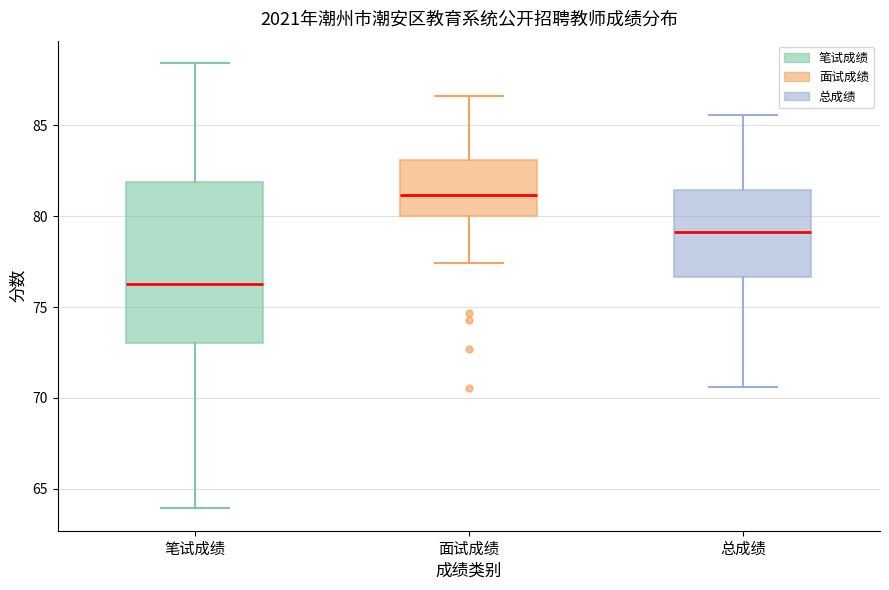

Which box is the tallest, from its lower edge to its upper edge?

笔试成绩